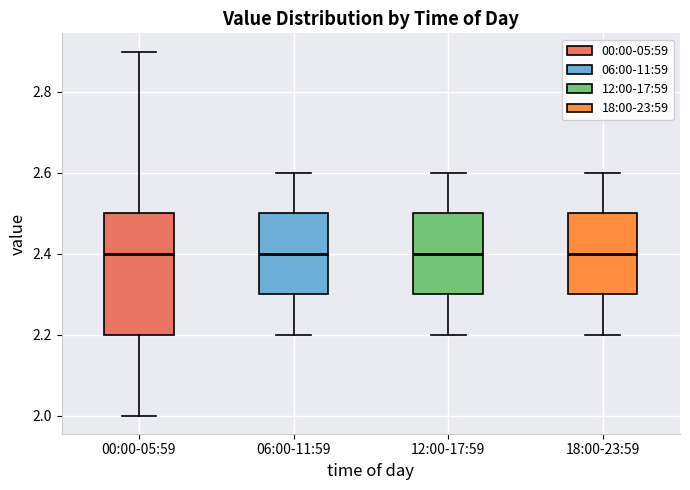

Reading left to right, transcribe this box plot: for each box, give where its median line is, the range the box spans, and where its two whiskers end, as read against the y-axis. The values are not printed on the chart, so give them approximately, as read against the axis.

00:00-05:59: median 2.4, box 2.2 to 2.5, whiskers 2.0 to 2.9
06:00-11:59: median 2.4, box 2.3 to 2.5, whiskers 2.2 to 2.6
12:00-17:59: median 2.4, box 2.3 to 2.5, whiskers 2.2 to 2.6
18:00-23:59: median 2.4, box 2.3 to 2.5, whiskers 2.2 to 2.6